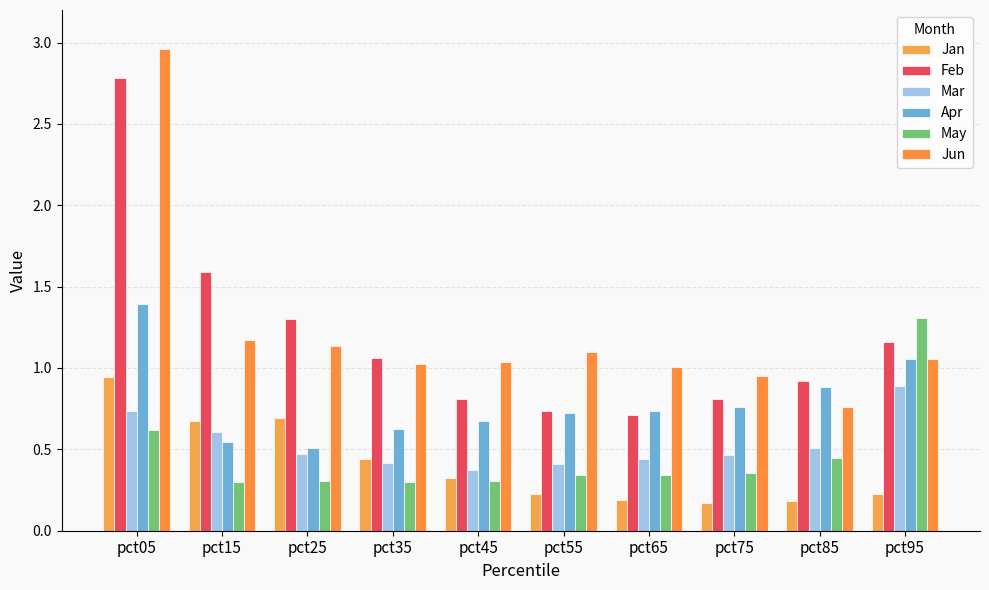

Does the chart contain stacked bars?

No